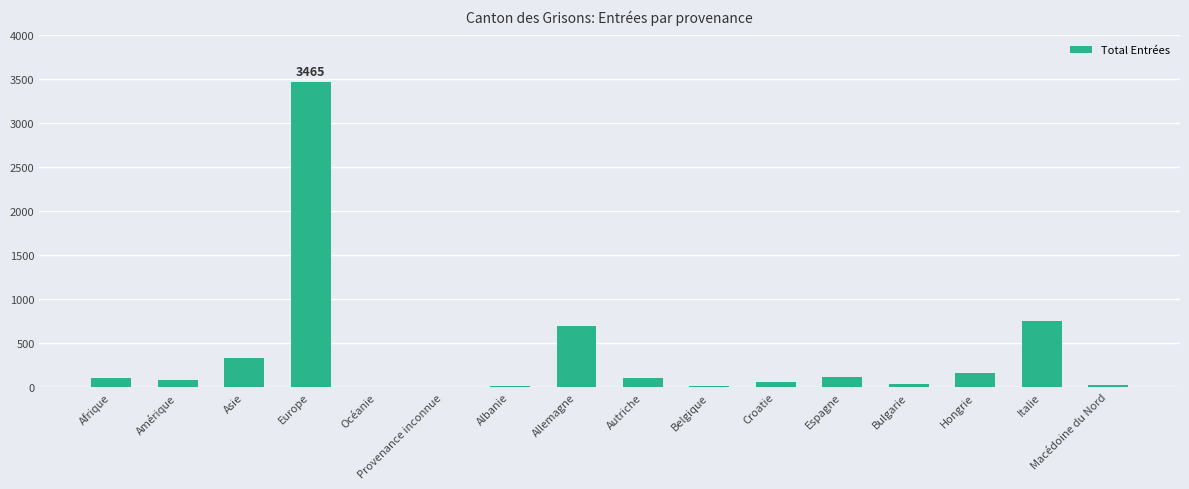

Which label corresponds to the largest value in the chart?

Europe